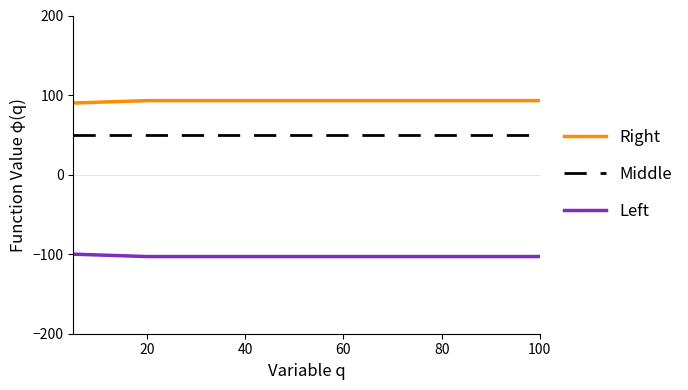

Rank the series by their maximum value, from highest to lowest.

Right, Middle, Left